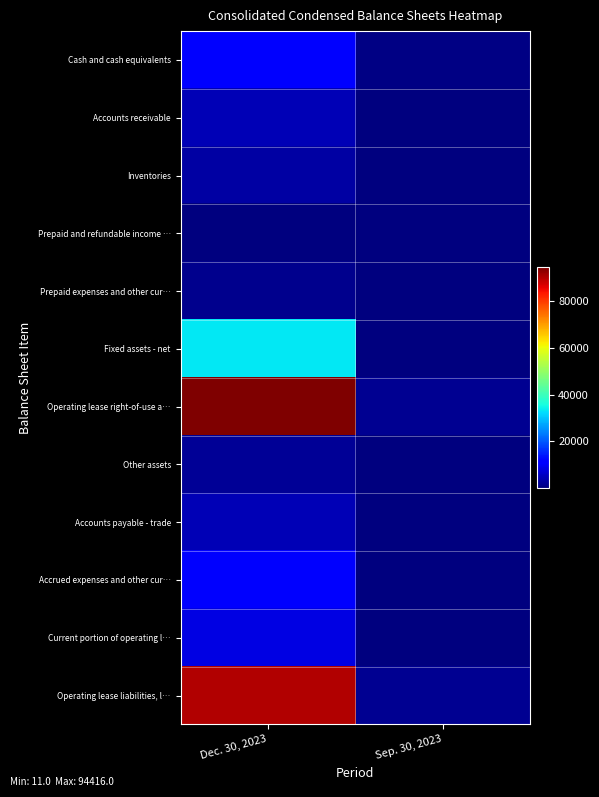

What is the total value across all series at Dec. 30, 2023?

265806